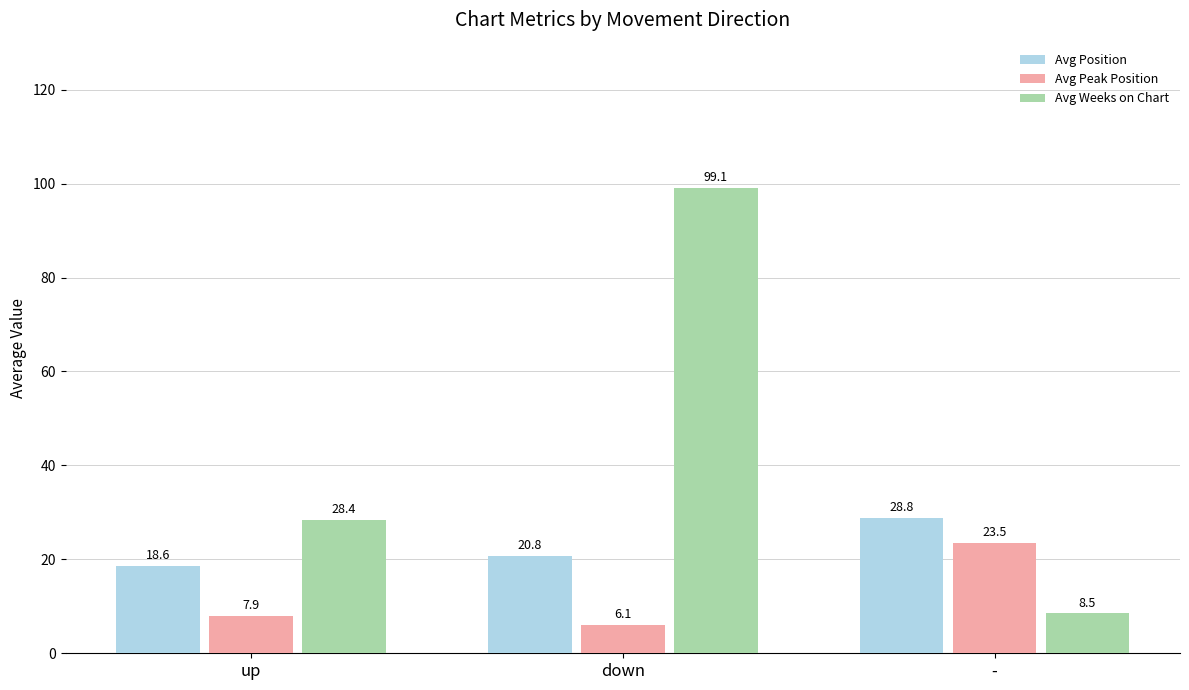

What is the total value across all series at up?

54.9